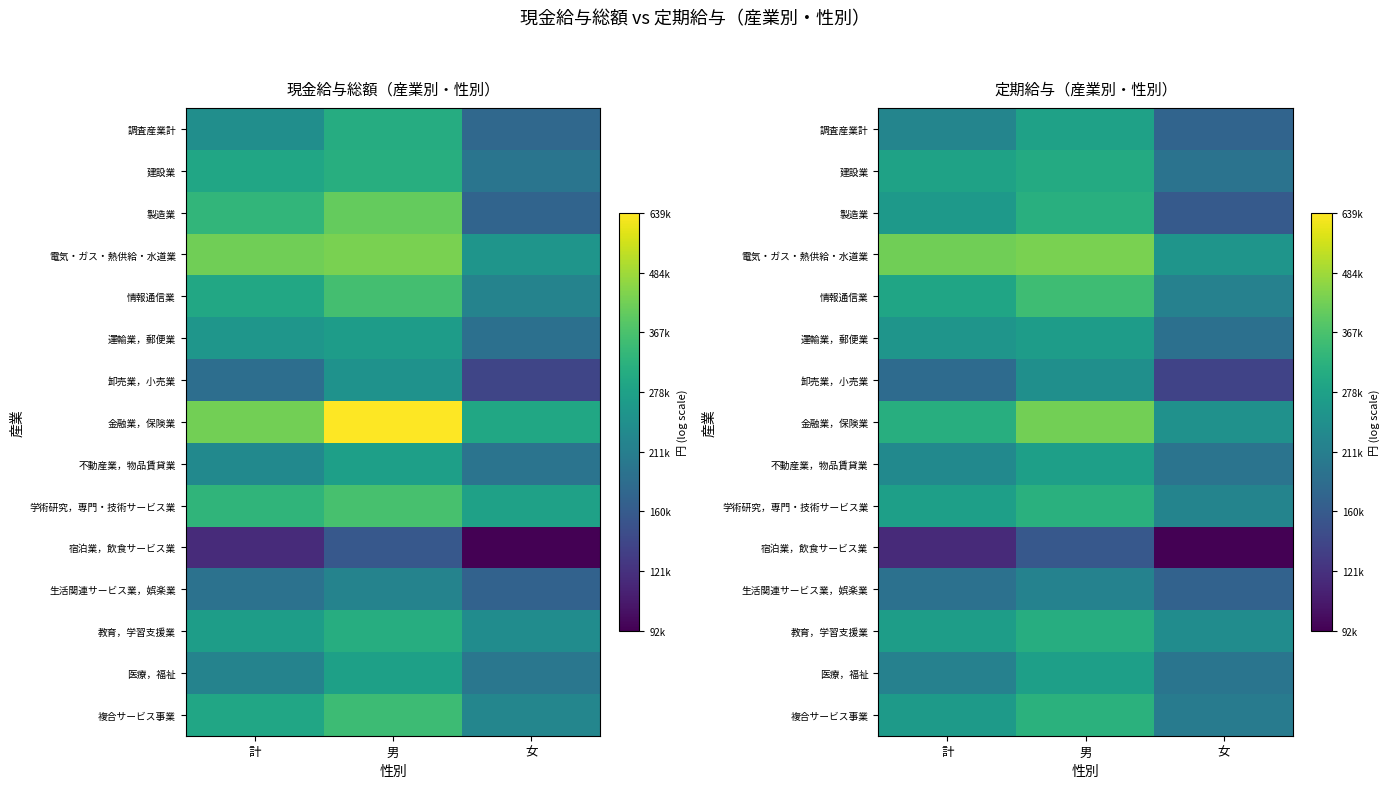

At how many categories does at least one series exceed 11?

3